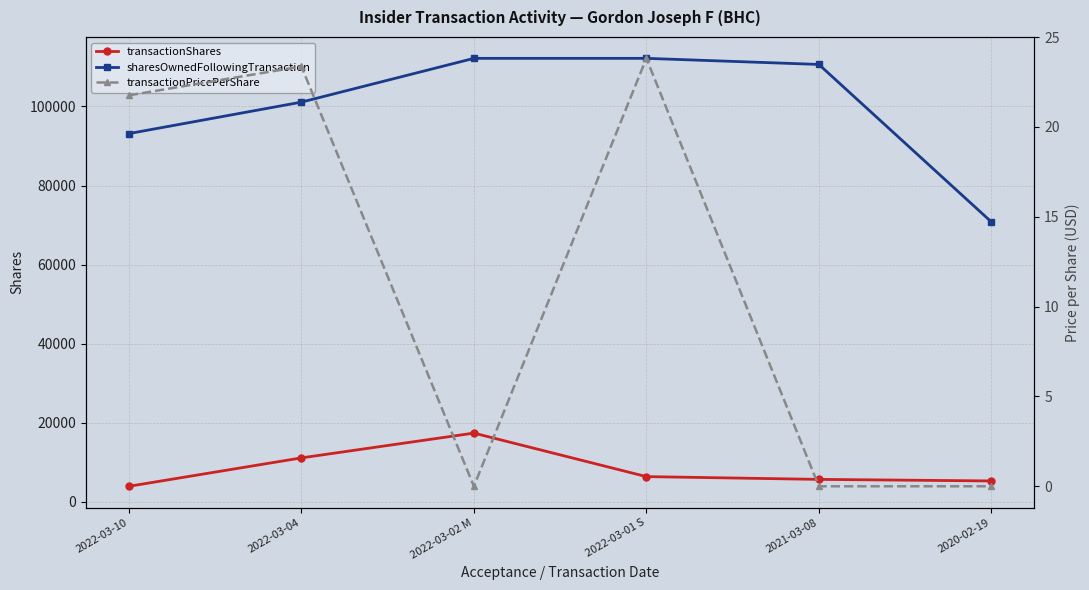

Is this an area chart (filled region under the line)?

No